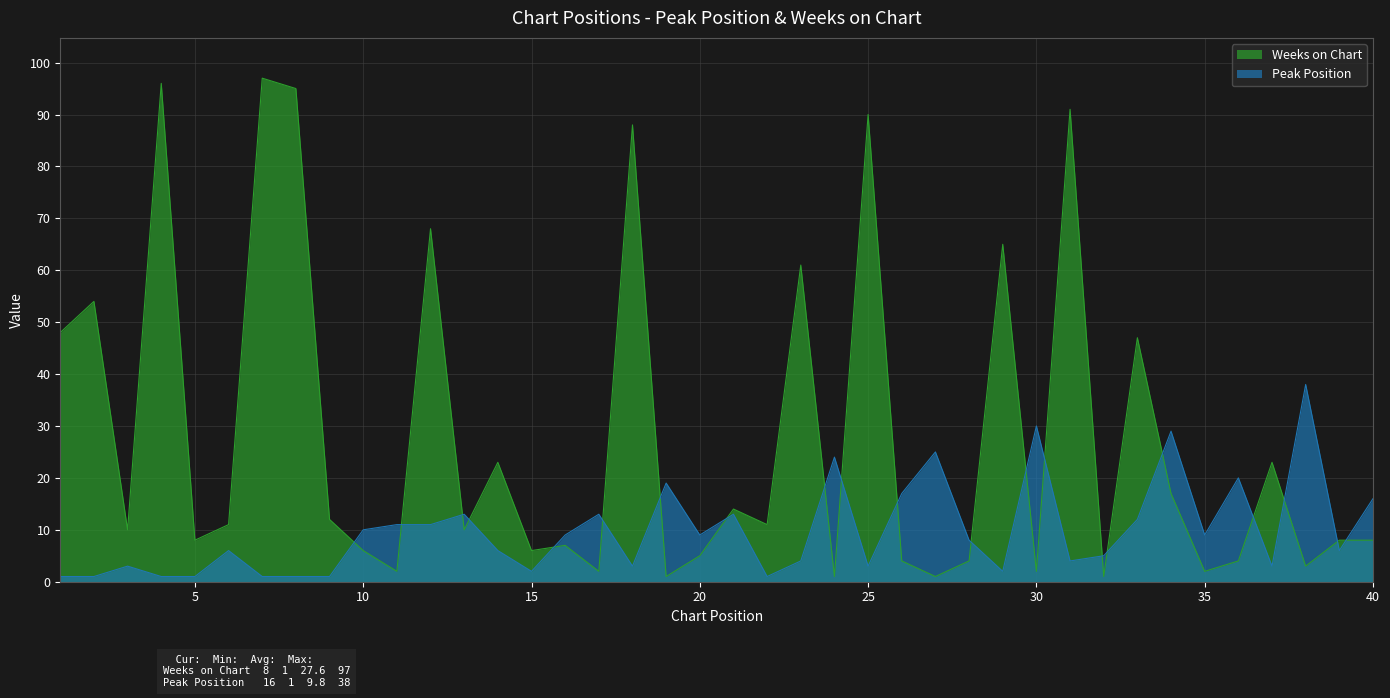

What are all the series names shown in the legend?

Weeks on Chart, Peak Position